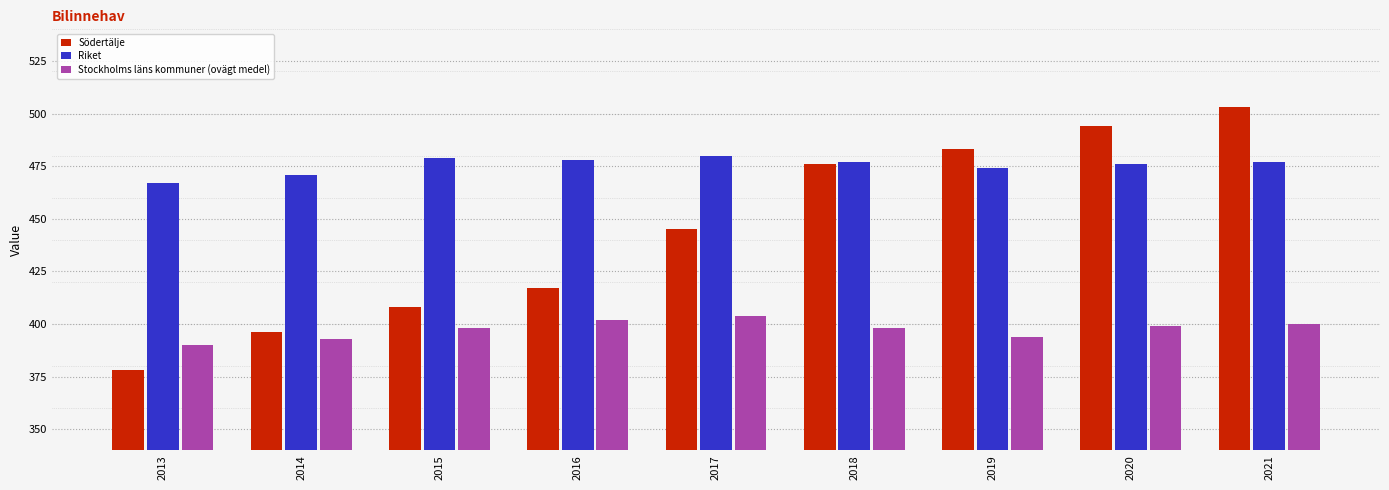

What is the sum of all Riket values?

4279